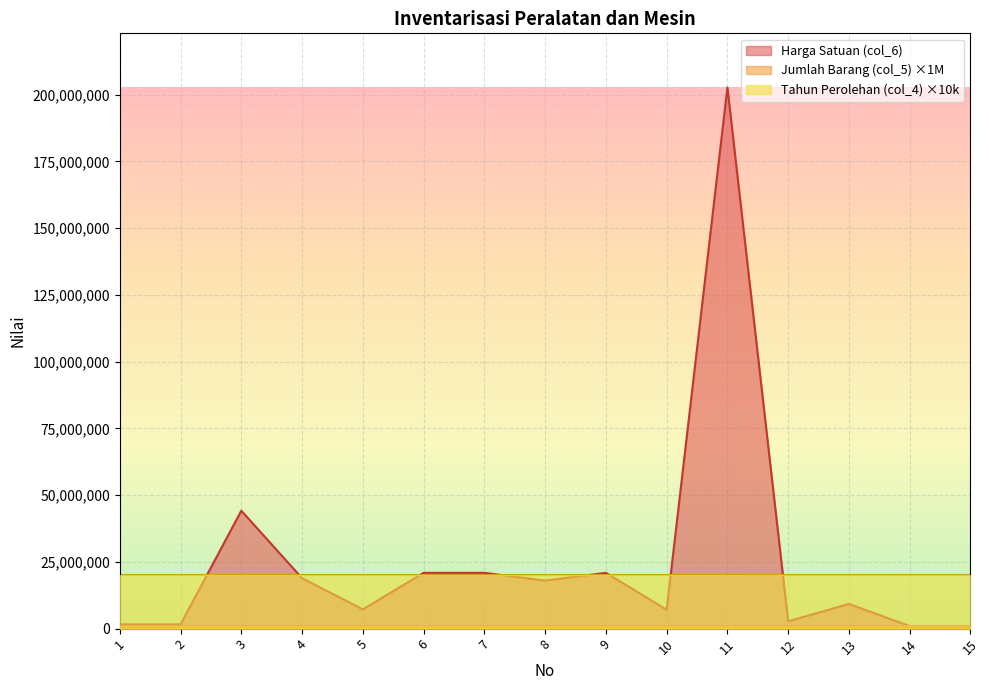

What is the maximum value shown in the chart?

202730000